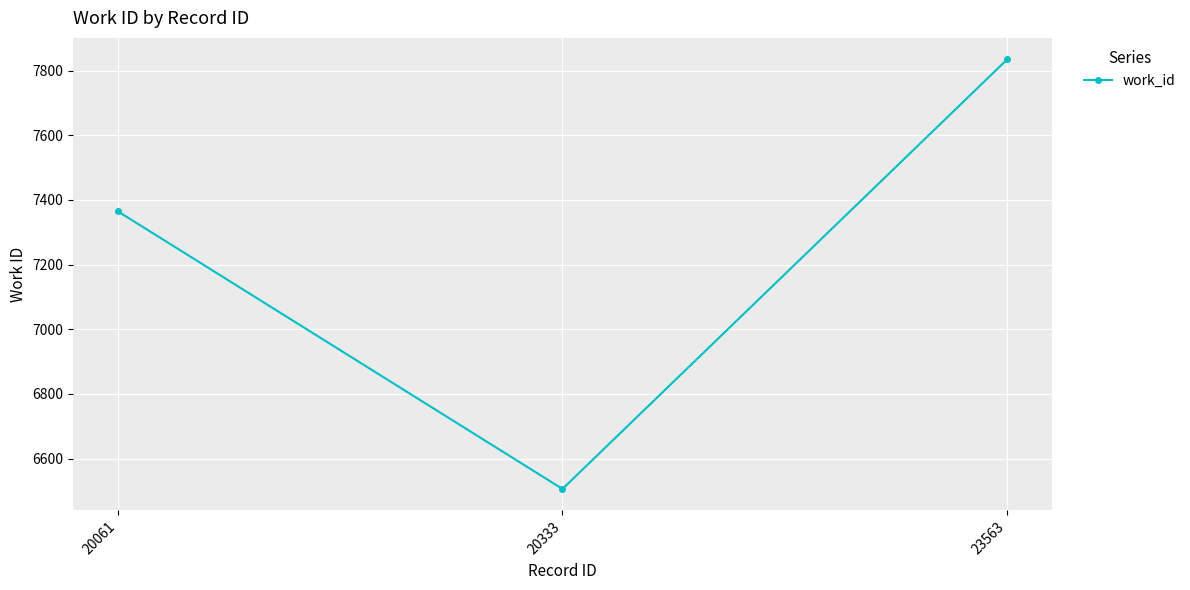

List the labels in order of value, largest first.

23563, 20061, 20333